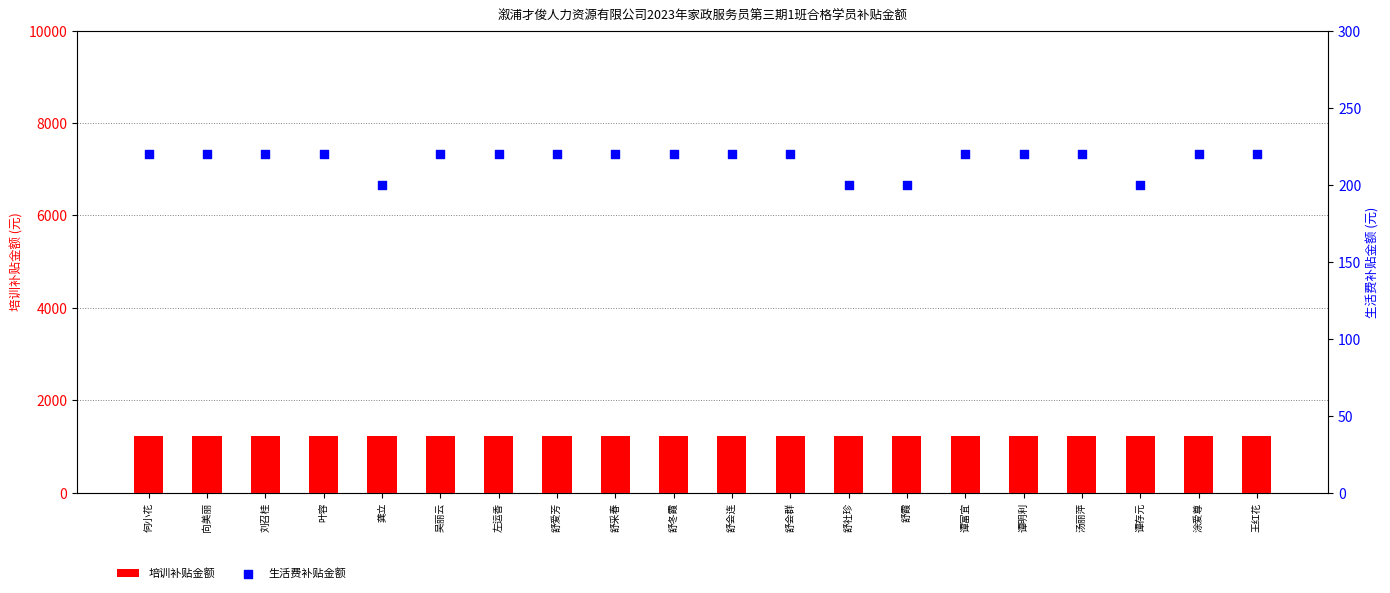

Is the value of 培训补贴金额 at 舒冬霞 greater than the value of 生活费补贴金额 at 舒冬霞?

Yes